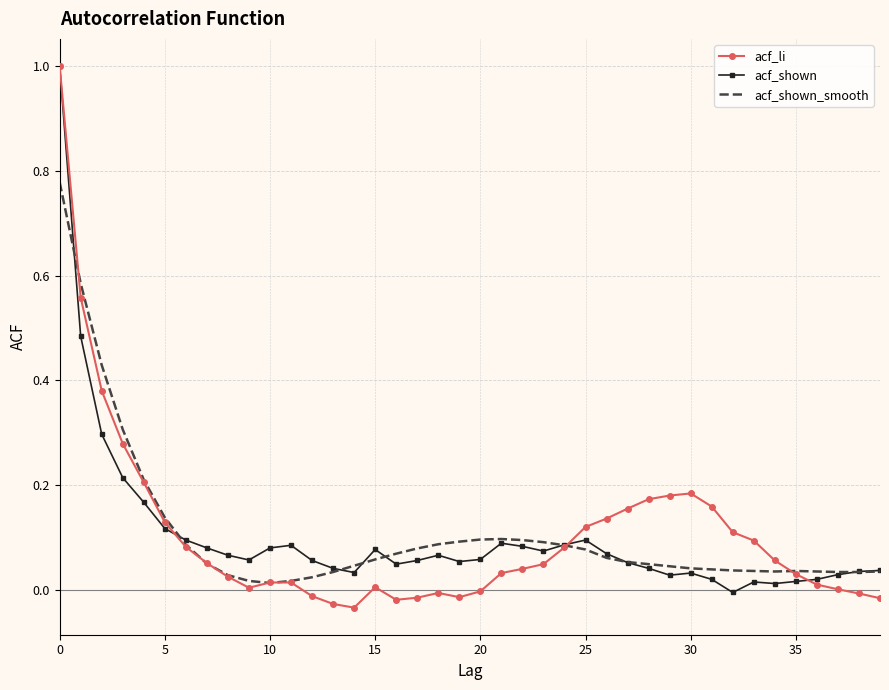

Which series has the widest spread of values?

acf_li